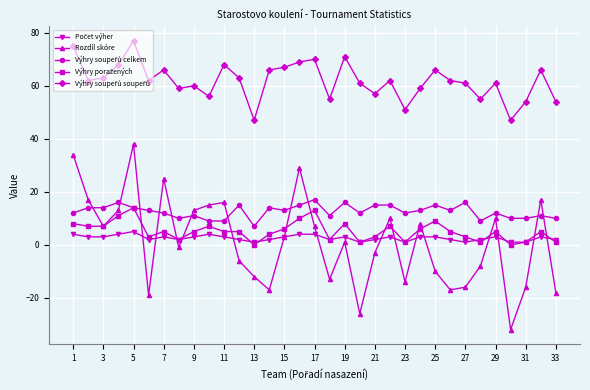

How many data points does each series have?

33